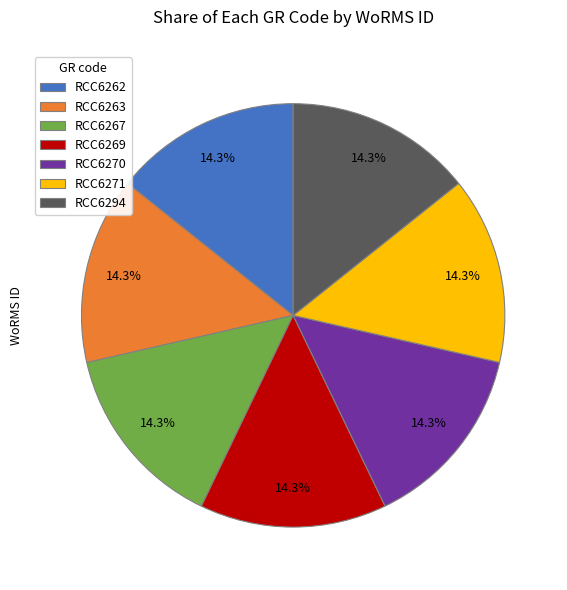

Does RCC6270 account for over 50% of the chart?

No